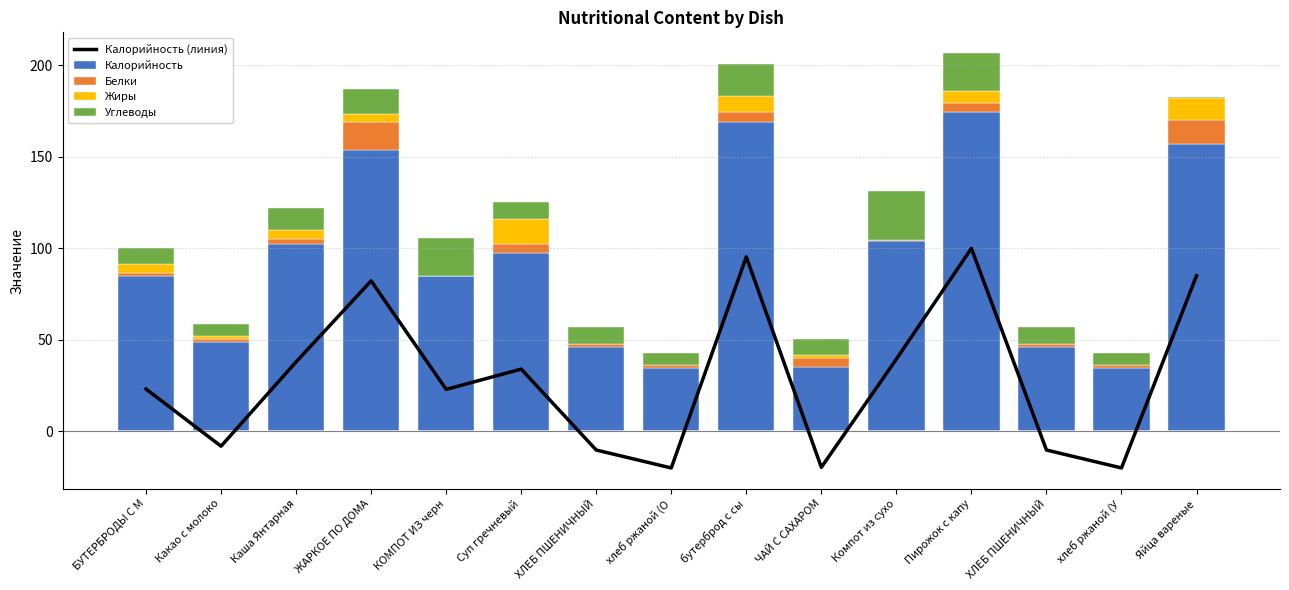

Does the chart contain stacked bars?

No